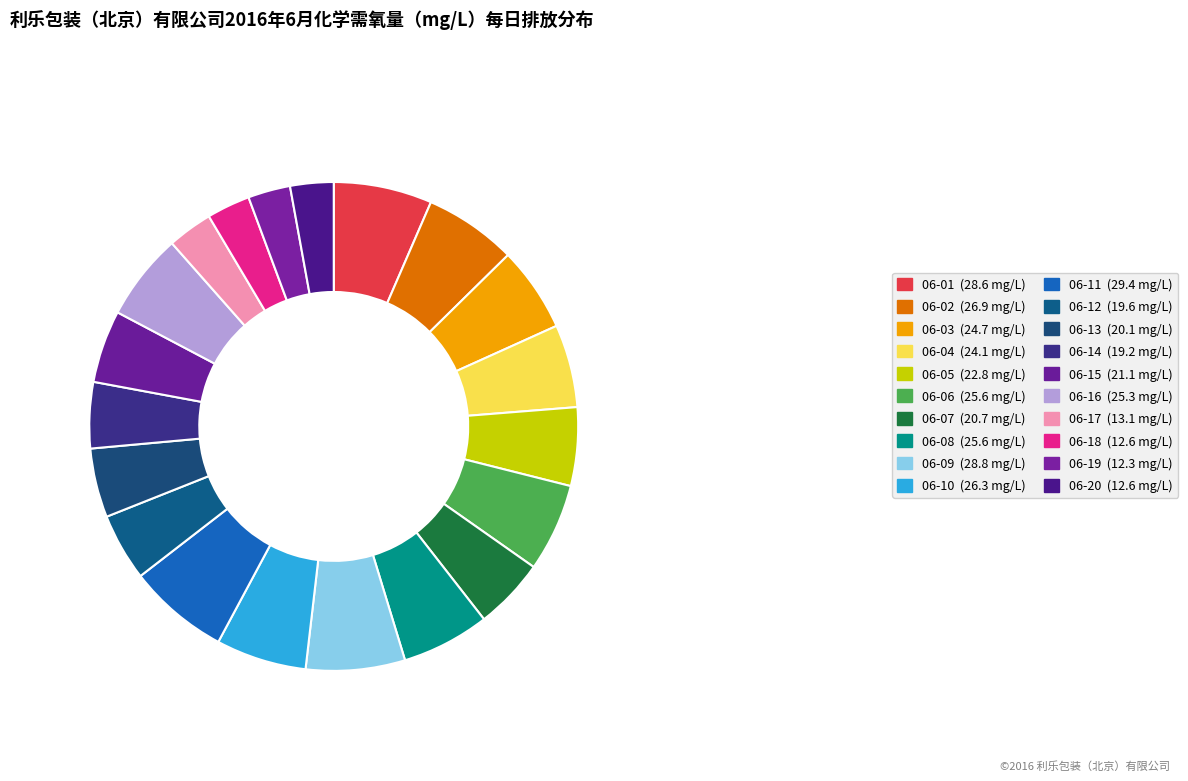

Count the number of slices in the pie.

20